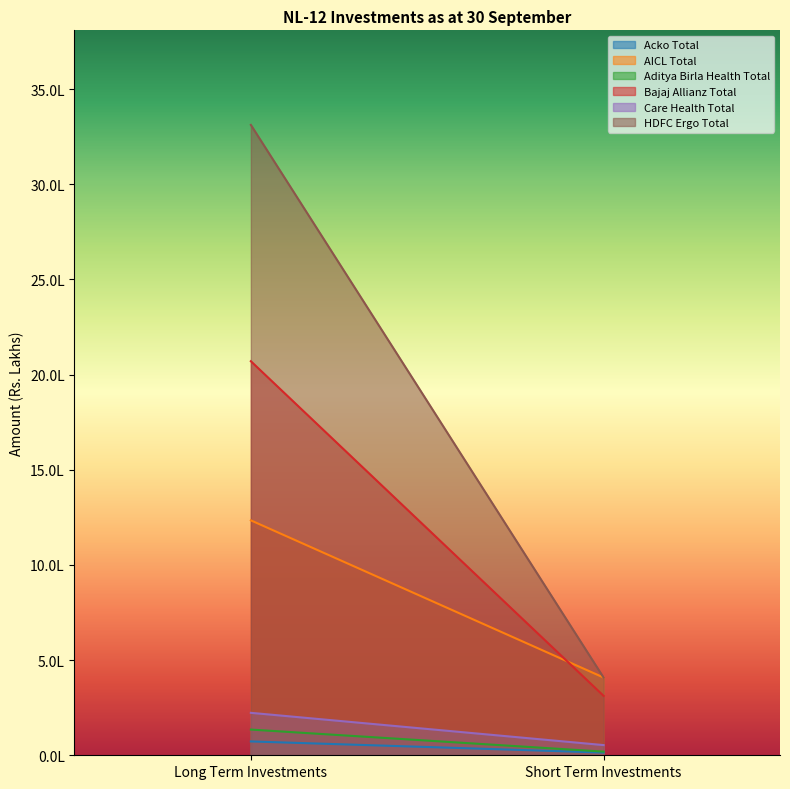

Does the chart display data point markers on the line(s)?

No